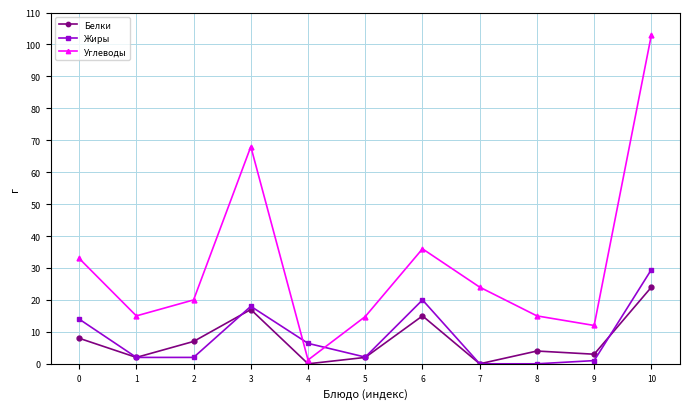

Which series has the largest total across all categories?

Углеводы